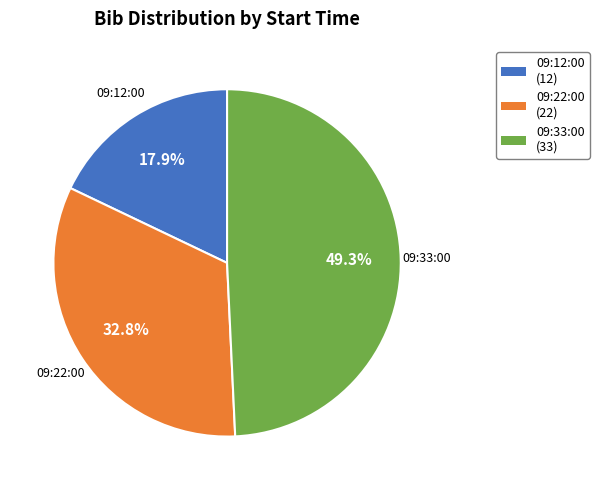

How many slices are in this pie chart?

3